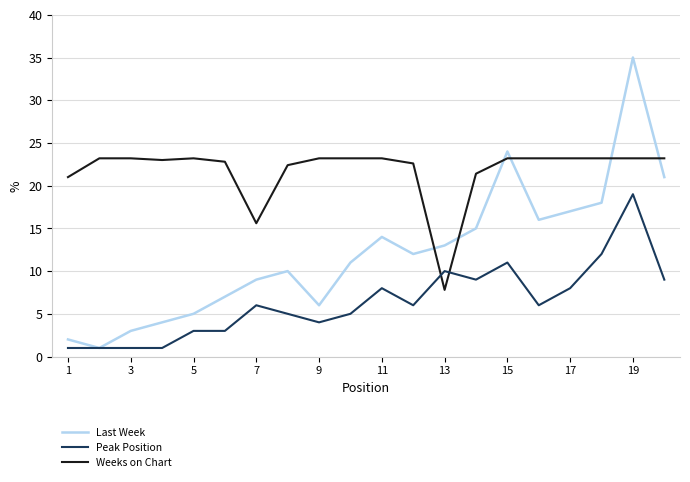

Which series has the widest spread of values?

Last Week